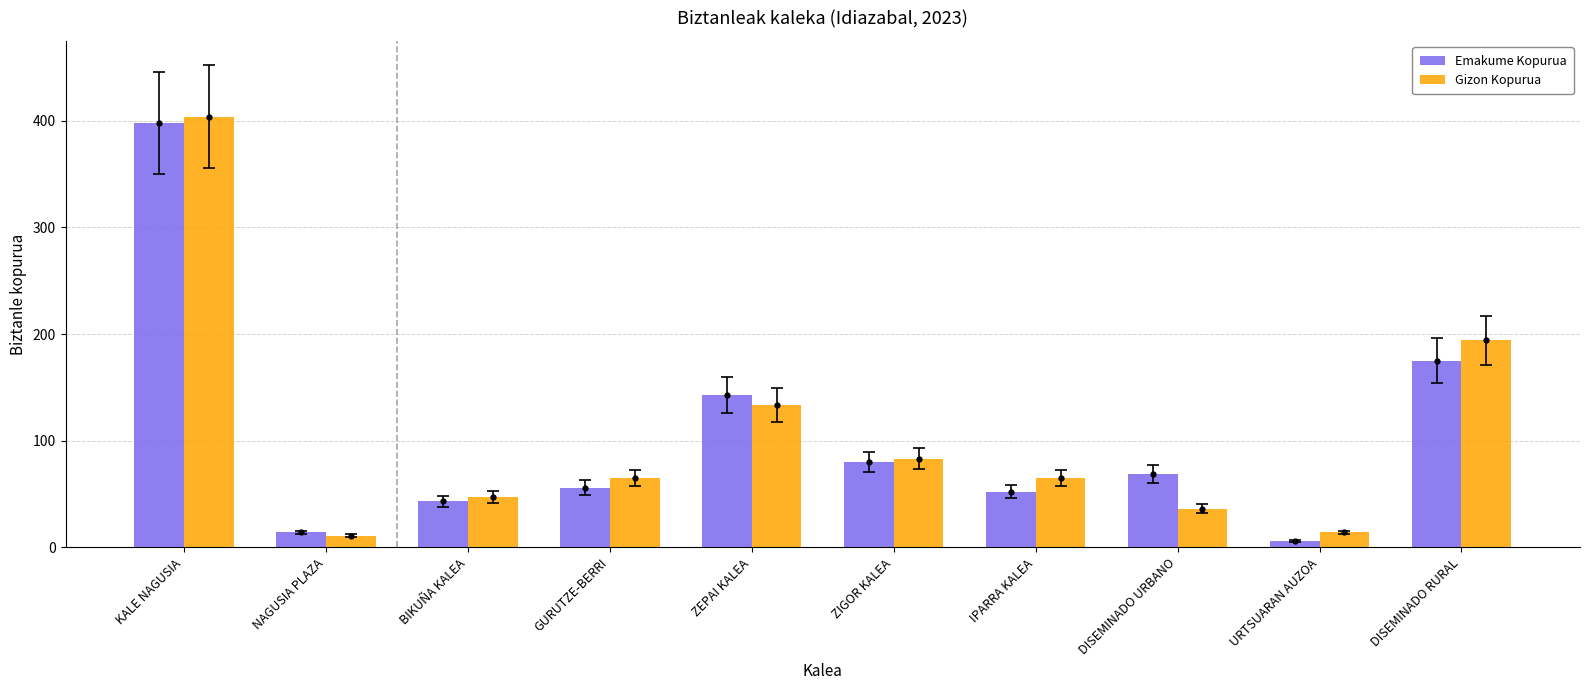

At which label does Gizon Kopurua reach its minimum?

NAGUSIA PLAZA